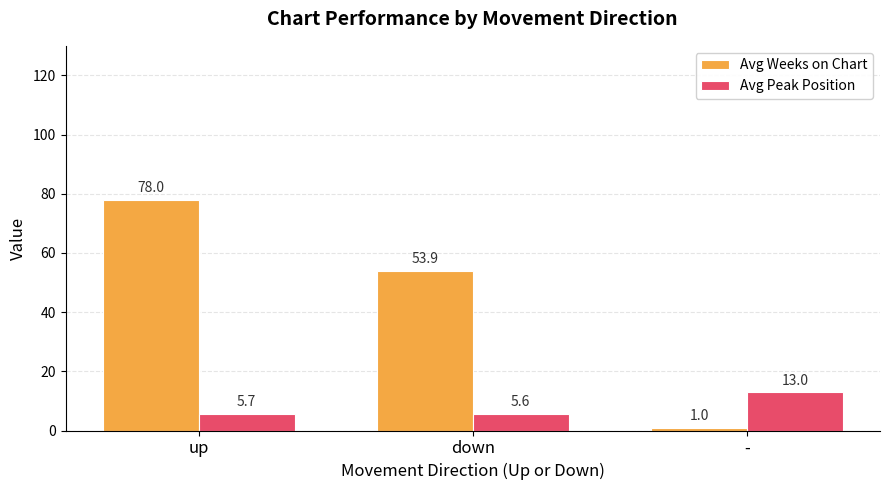

At how many categories does at least one series exceed 39?

2